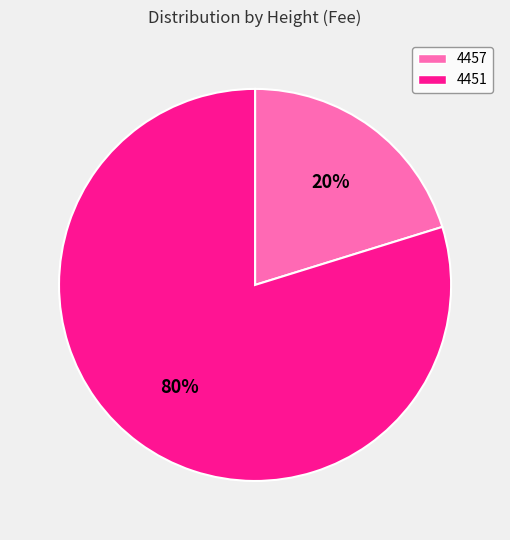

To the nearest percent, what portion does 4451 represent?

80%